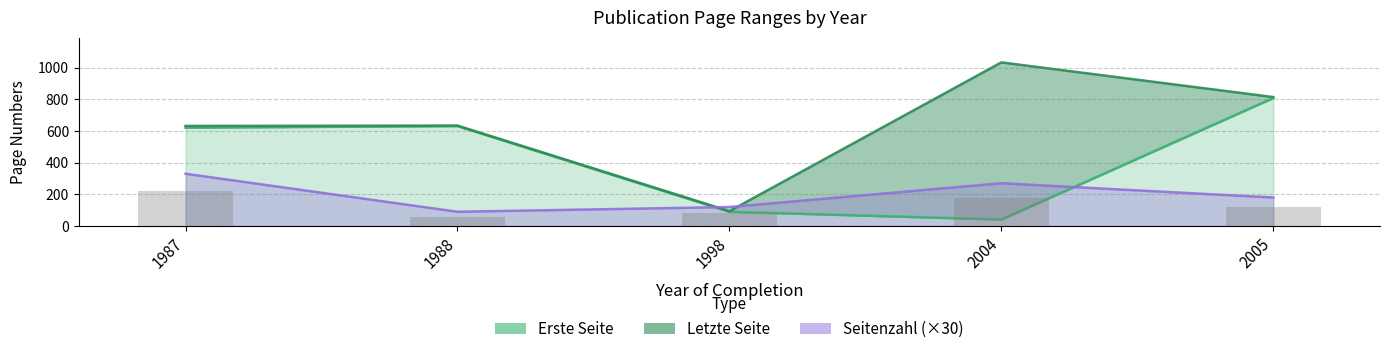

What is the sum of the Erste Seite values at 2004 and 1998?

131